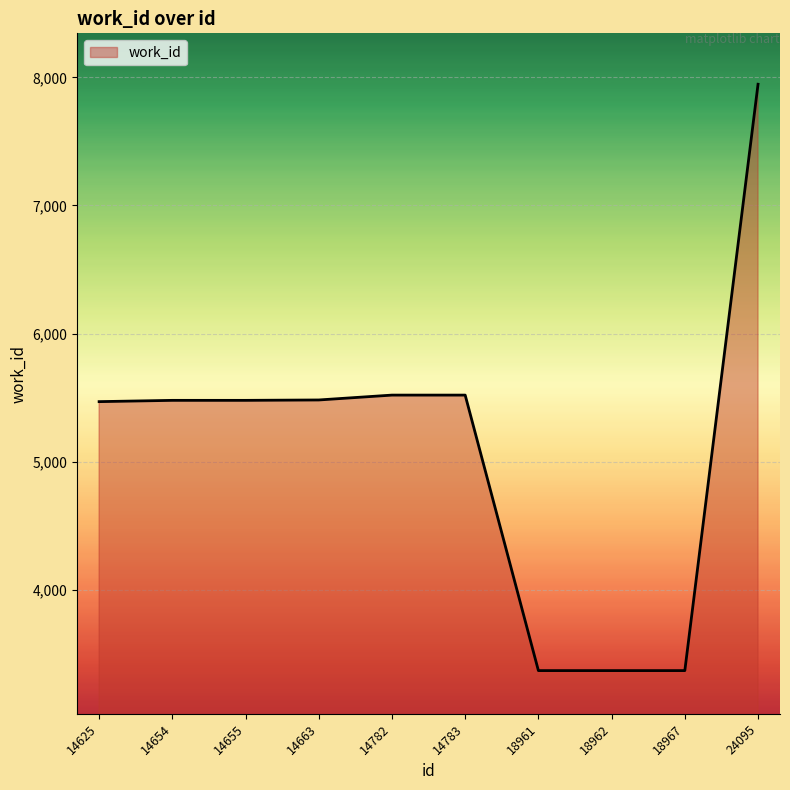

How many lines are shown in the chart?

1